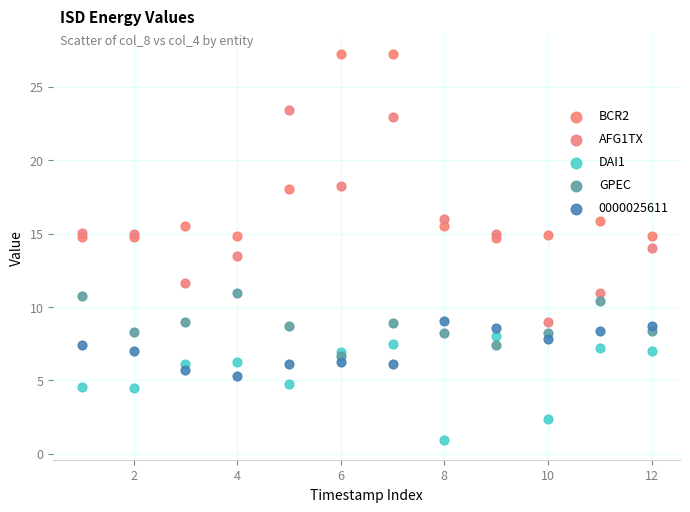

What are all the series names shown in the legend?

BCR2, AFG1TX, DAI1, GPEC, 0000025611